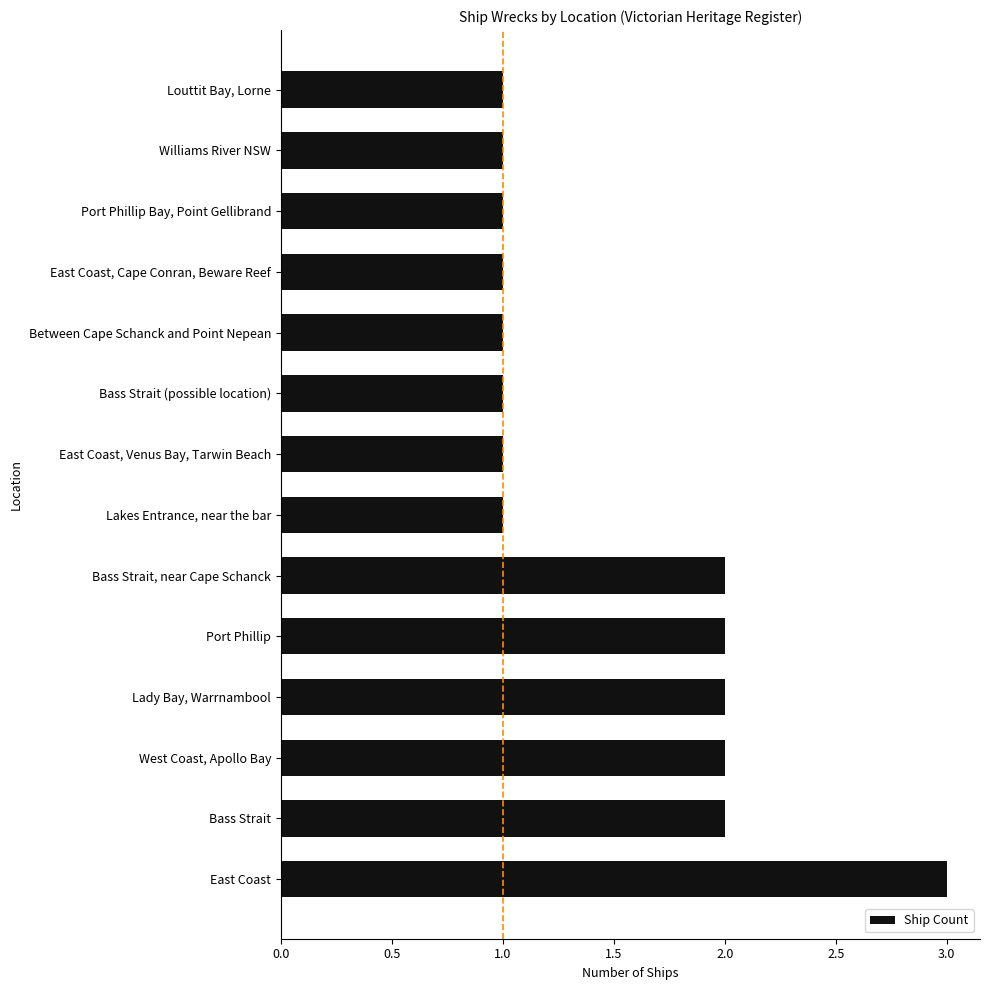

Reading top to bottom, extract all data points from this chart.

1	1	1	1	1	1	1	1	2	2	2	2	2	3